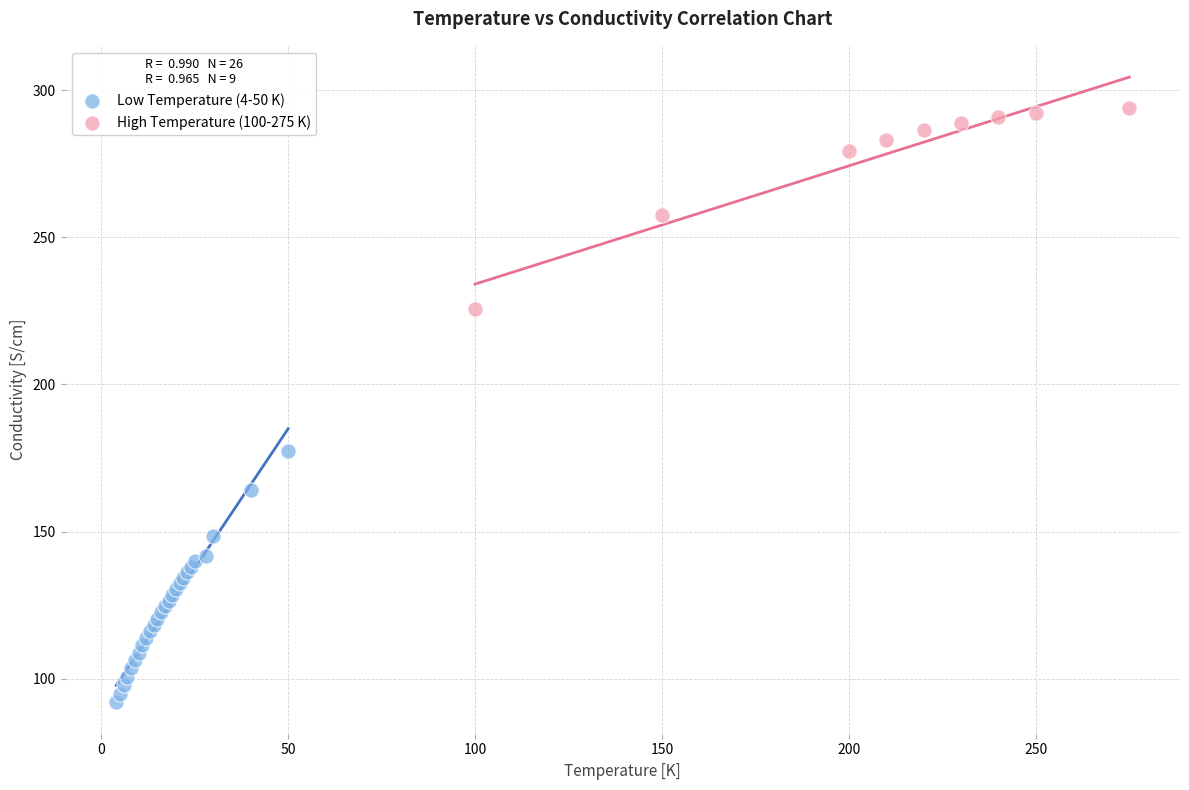

Which series has the largest Y range (max minus min)?

Low Temperature (4-50 K)